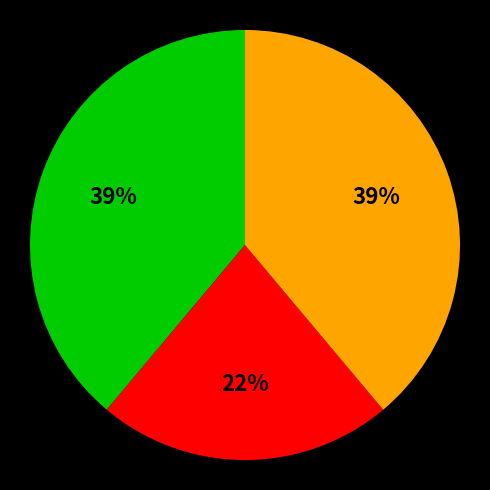

Is there a majority slice in this chart?

No